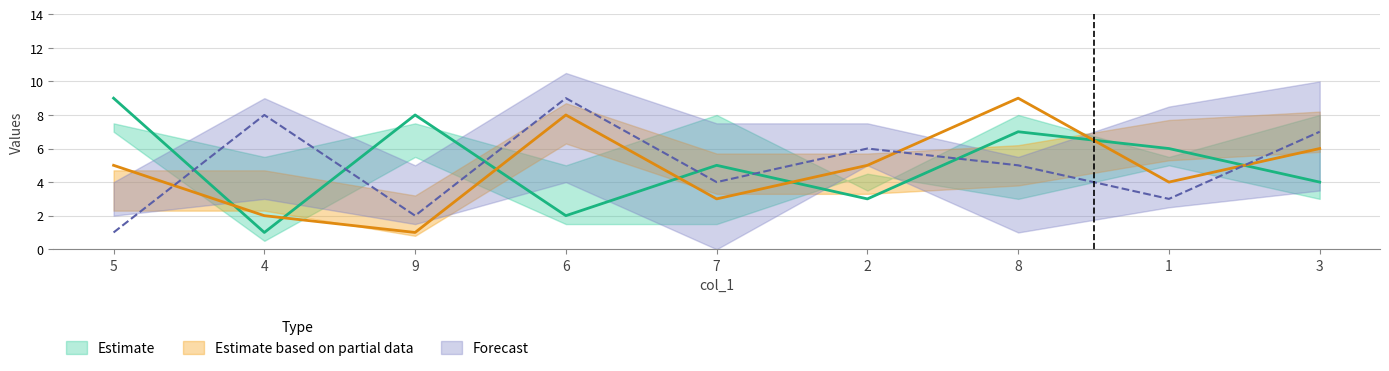

What is the value of the col_3 point at the 1st from the left?

5